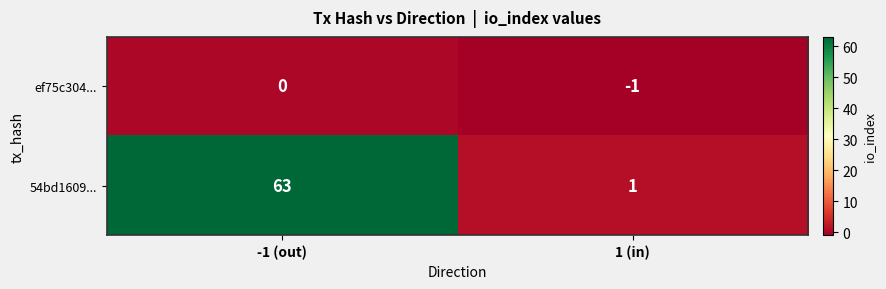

What is the average value of the 54bd1609... series?

32